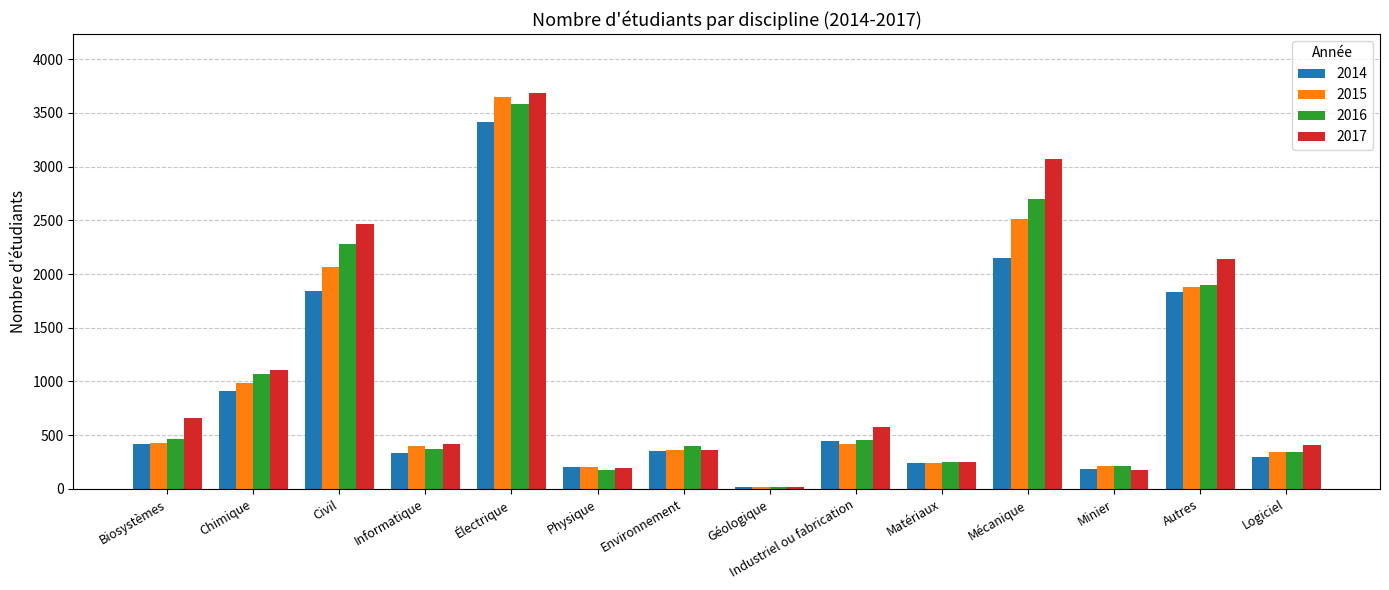

What is the smallest value displayed?

13